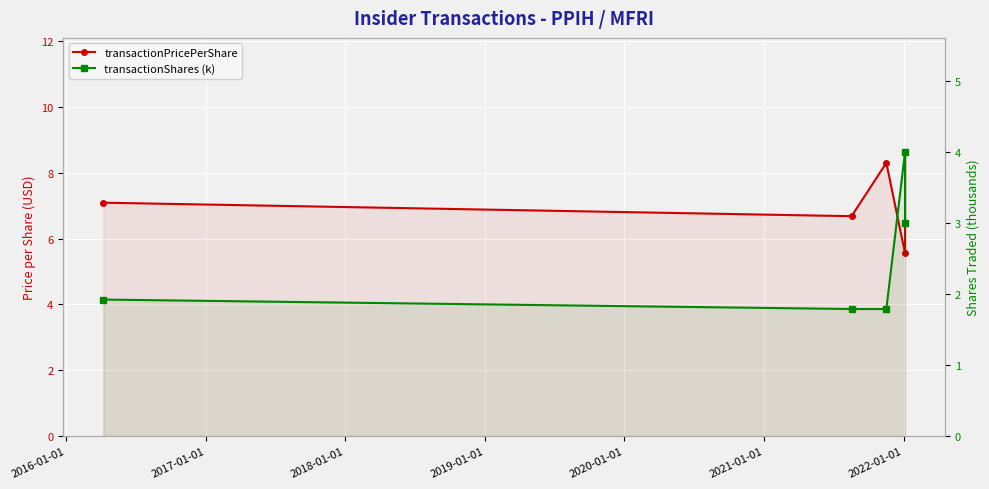

True or false: transactionPricePerShare has more than 0 points higher than both neighbors.

True